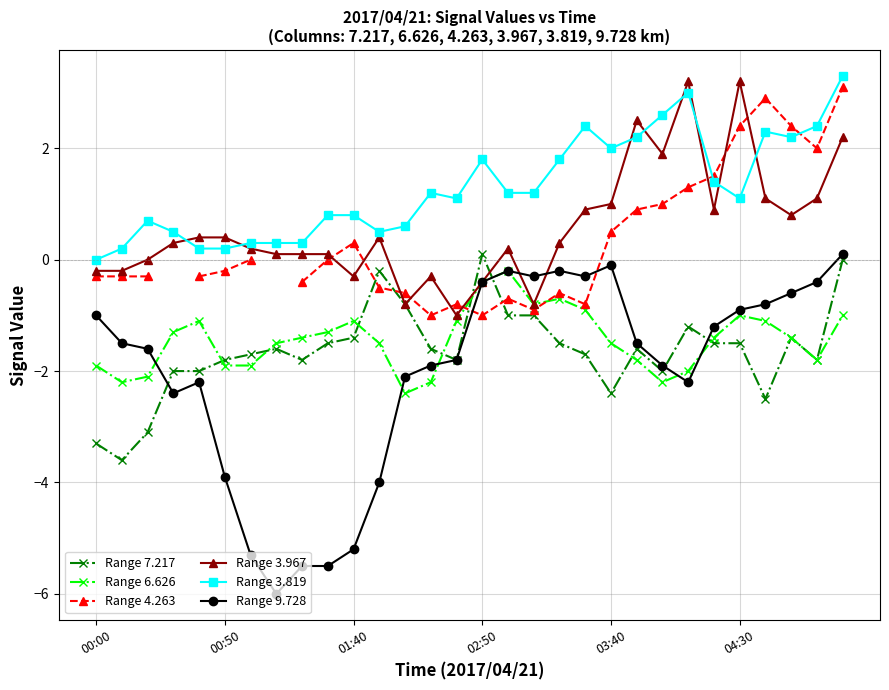

What is the label of the 8th point from the right?

22